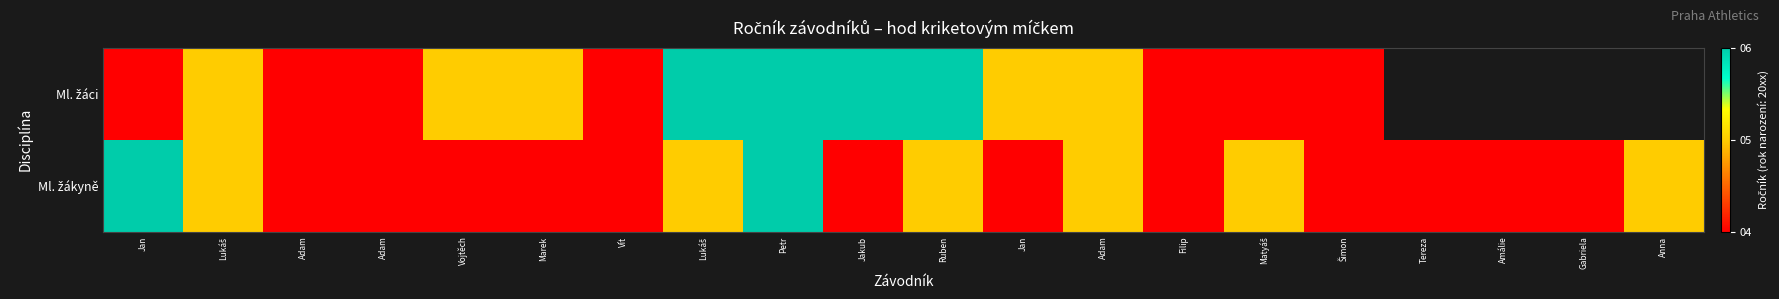

Count the number of data series in this chart.

2